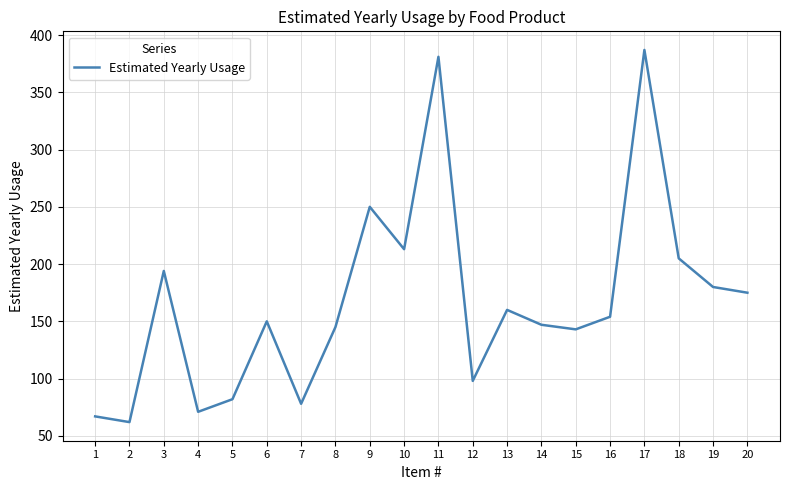

Reading right to left, transcribe all the data shown in this chart.

20=175	19=180	18=205	17=387	16=154	15=143	14=147	13=160	12=98	11=381	10=213	9=250	8=145	7=78	6=150	5=82	4=71	3=194	2=62	1=67